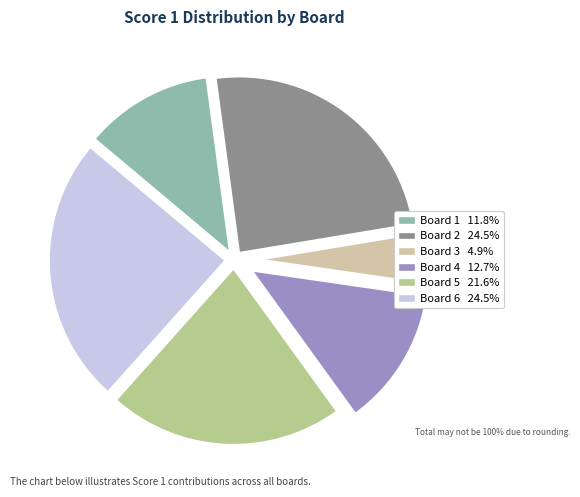

Is there a majority slice in this chart?

No